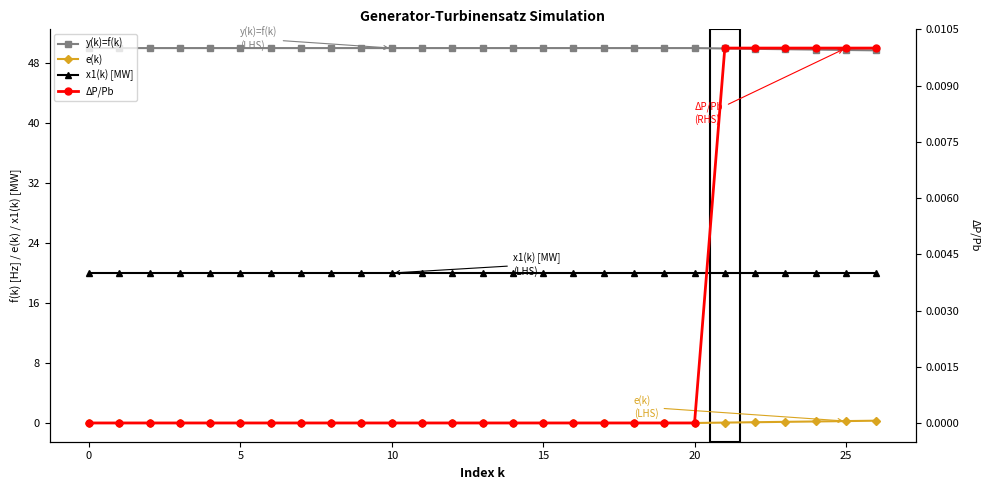

Which category has the lowest value in the y(k)=f(k) series?

26